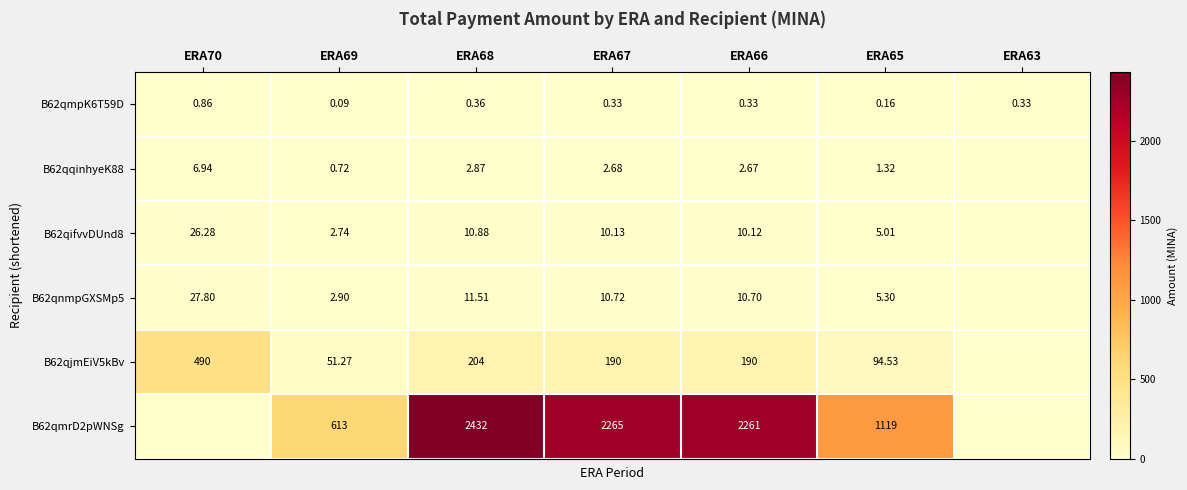

How many distinct data groups are displayed?

6